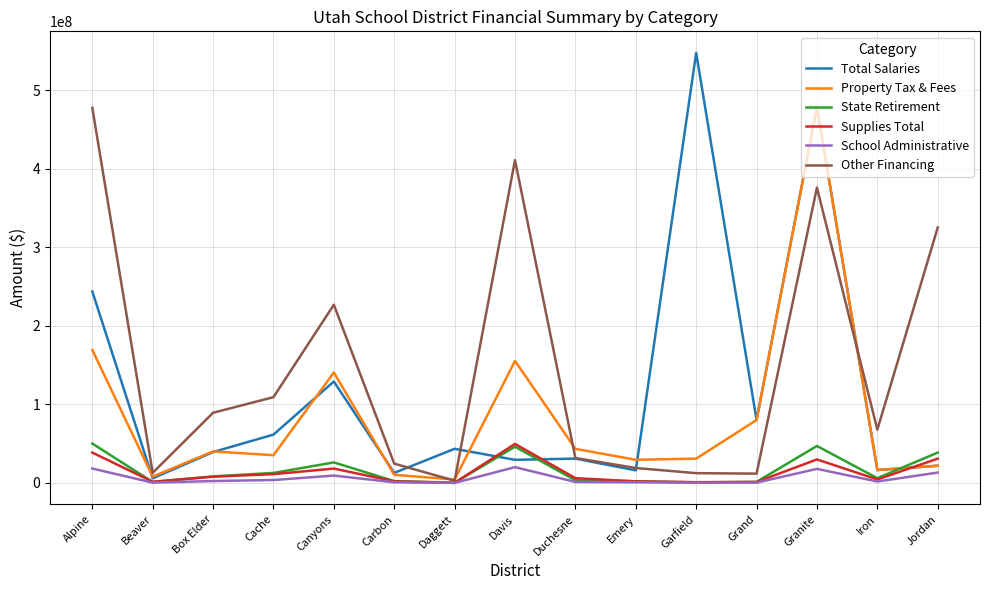

True or false: Supplies Total has a value of 18361930.7 at Canyons.

True